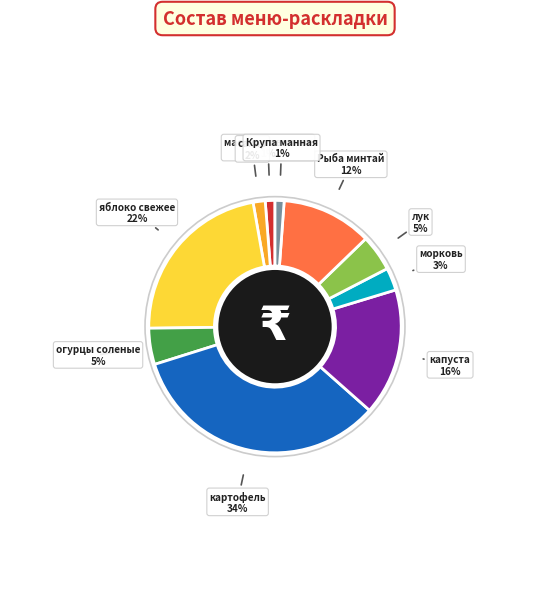

Is it true that Рыба минтай is 12% of the pie?

True